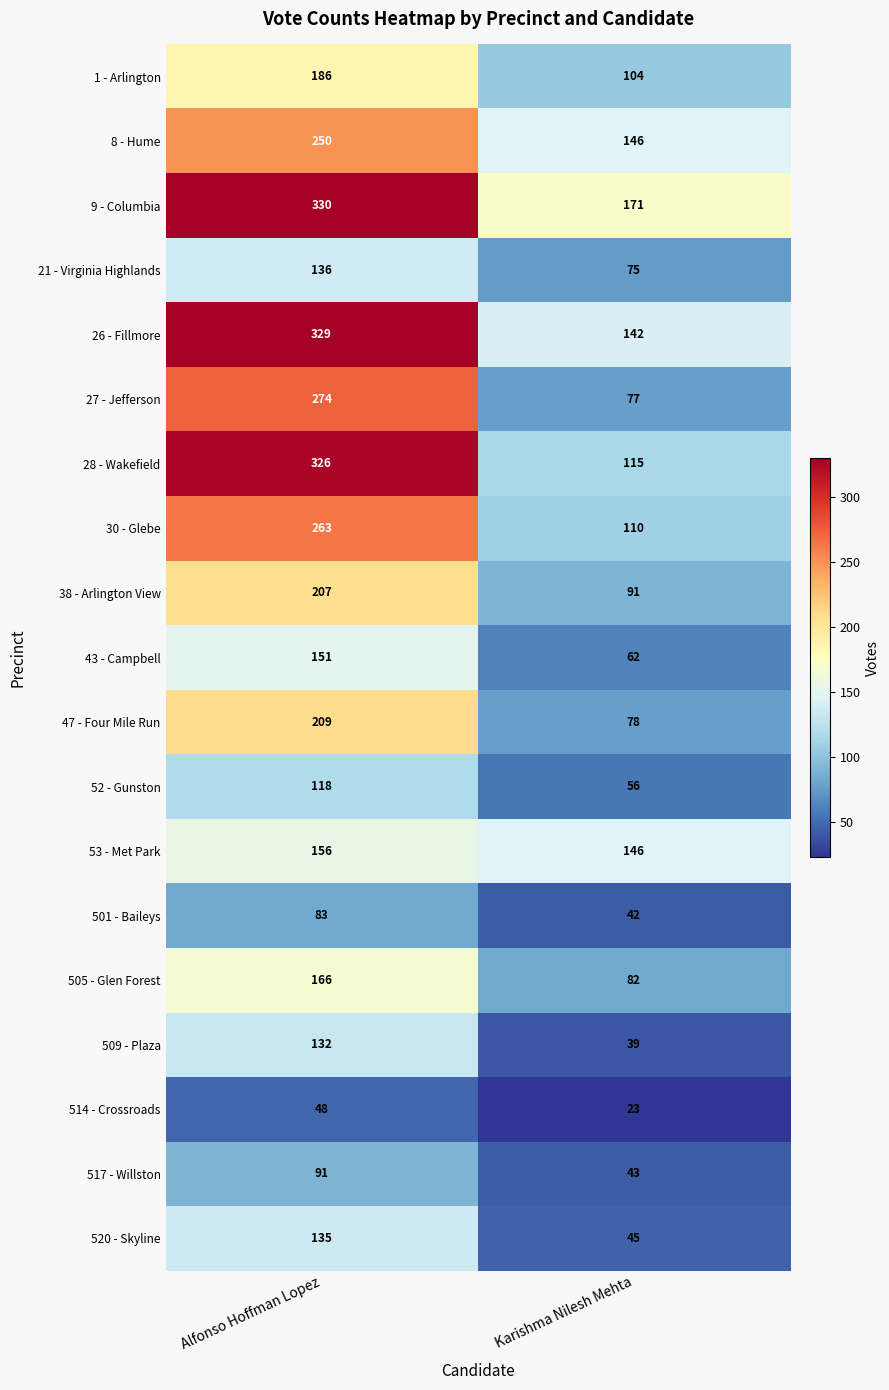

What is the total value across all series at Karishma Nilesh Mehta?

1647